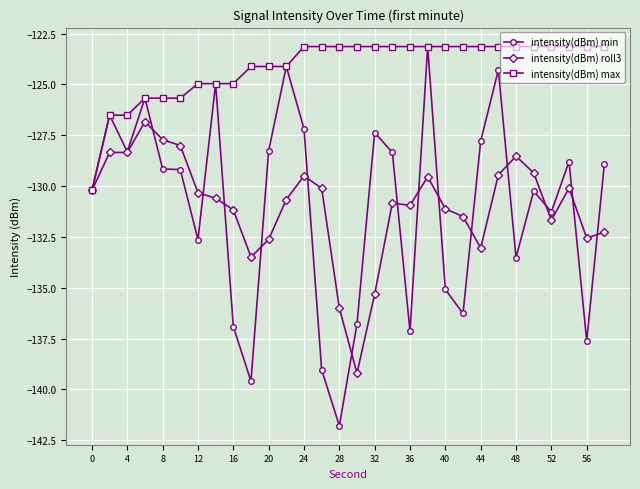

Which series has the widest spread of values?

intensity(dBm) min